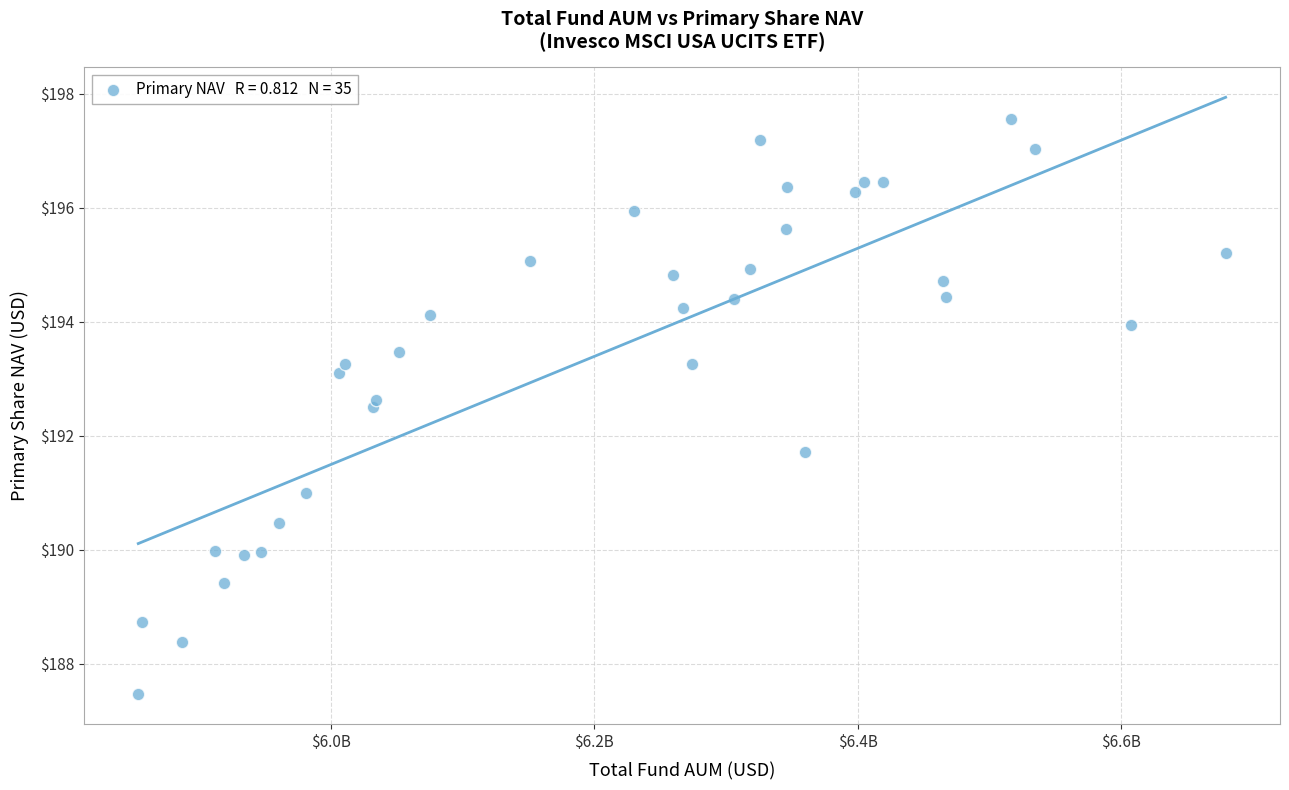

What Y value in the scatter plot is closest to 192?

191.7